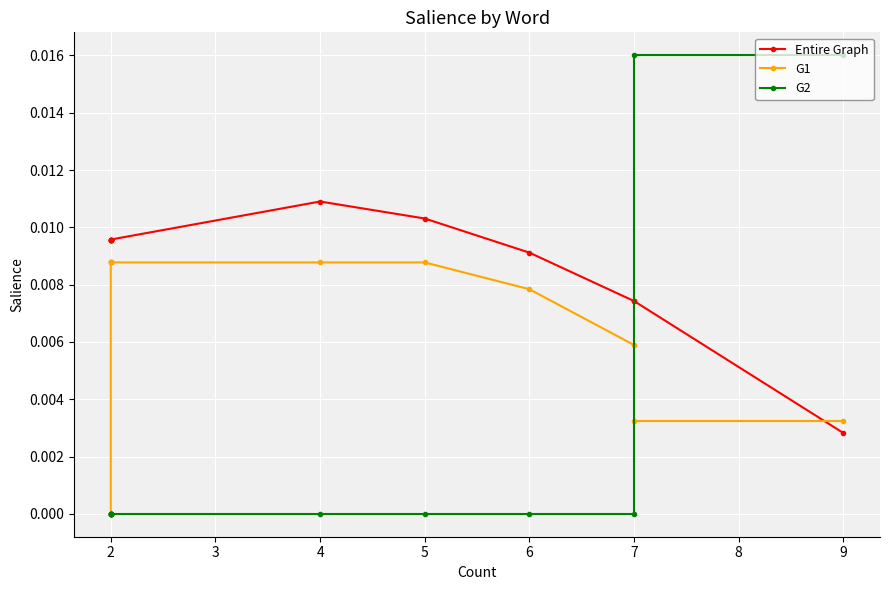

How many times do G2 and Entire Graph cross each other?

1